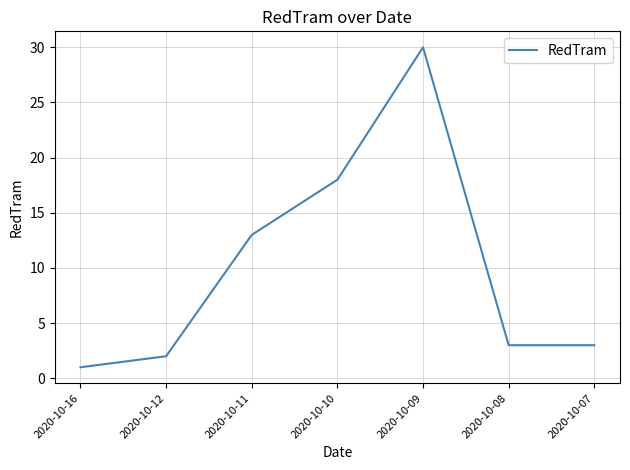

At which category does the chart reach its minimum across all series?

2020-10-16